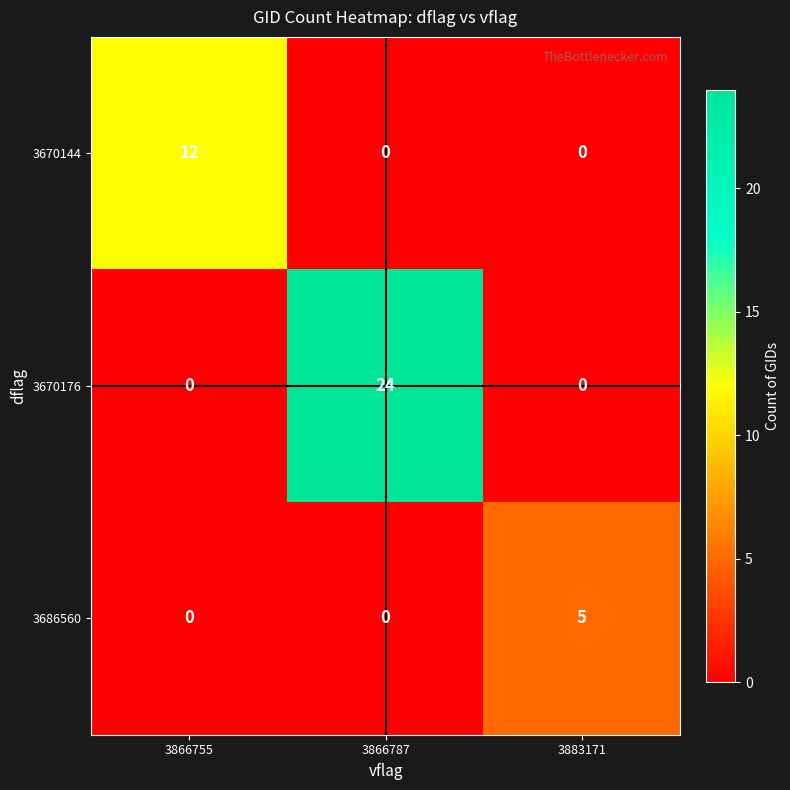

What is the difference between the 3670144 values at 3866755 and 3883171?

12